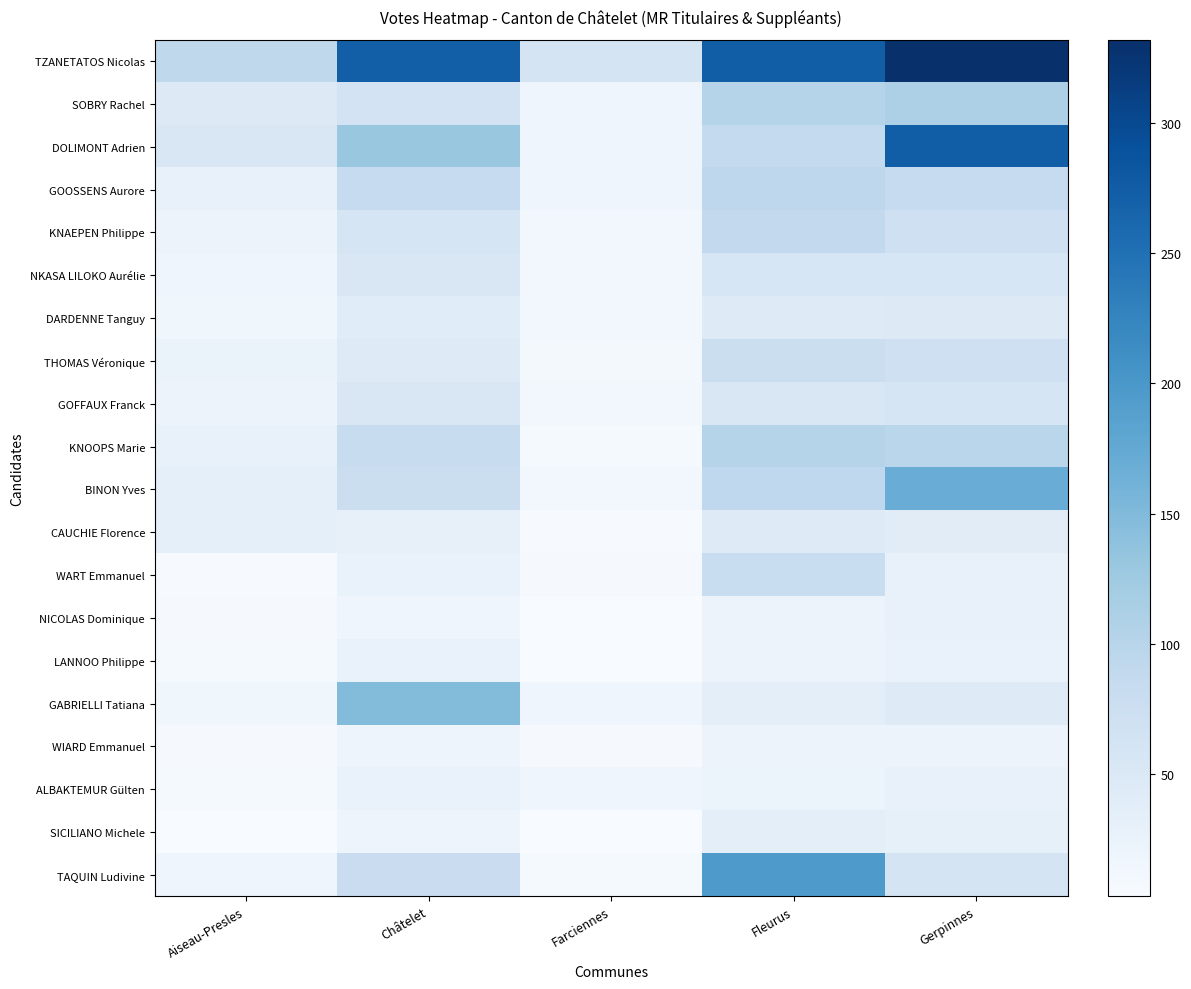

What is the maximum value shown in the chart?

332